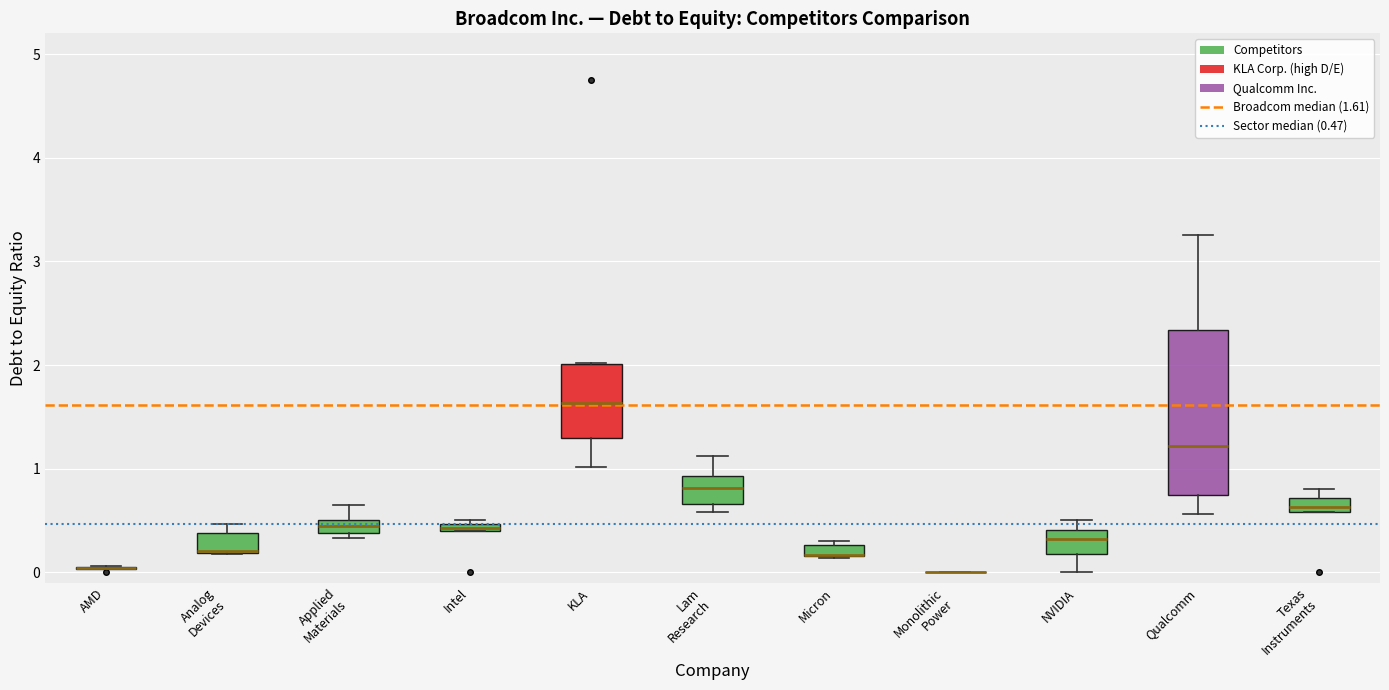

Where is the upper edge of the box for Intel on the y-axis? The values are not printed on the chart, so give them approximately, as read against the axis.

0.5